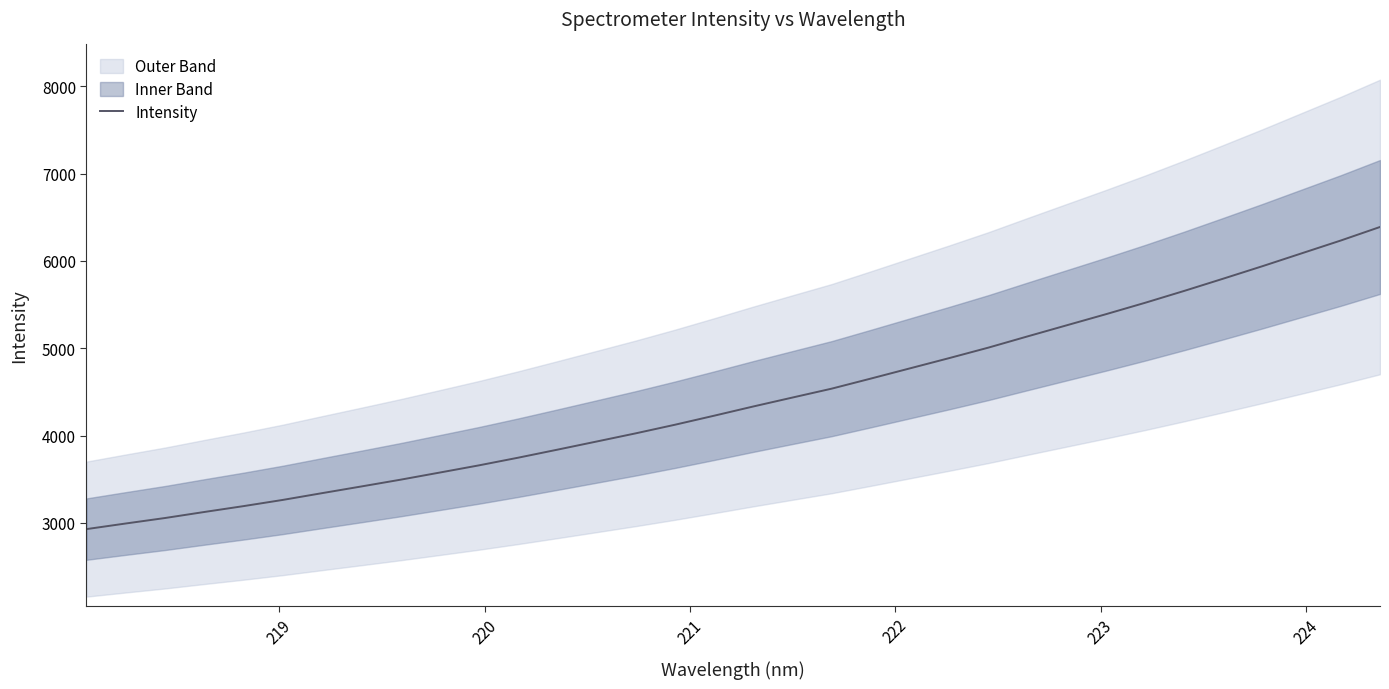

What is the lowest value of the Intensity series?

2929.2